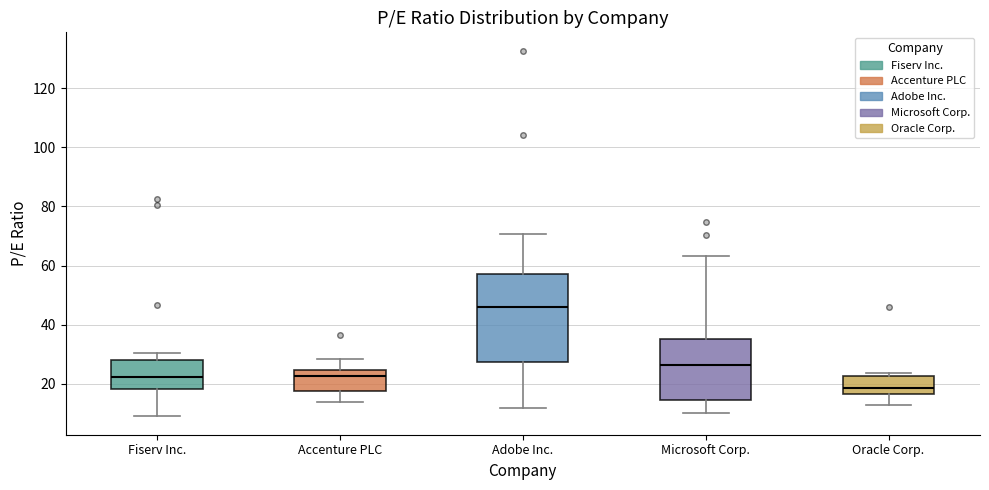

Reading left to right, transcribe this box plot: for each box, give where its median line is, the range the box spans, and where its two whiskers end, as read against the y-axis. The values are not printed on the chart, so give them approximately, as read against the axis.

Fiserv Inc.: median 22, box 18 to 28, whiskers 8 to 30
Accenture PLC: median 22, box 18 to 24, whiskers 14 to 28
Adobe Inc.: median 46, box 28 to 58, whiskers 12 to 70
Microsoft Corp.: median 26, box 14 to 36, whiskers 10 to 64
Oracle Corp.: median 18, box 16 to 22, whiskers 12 to 24